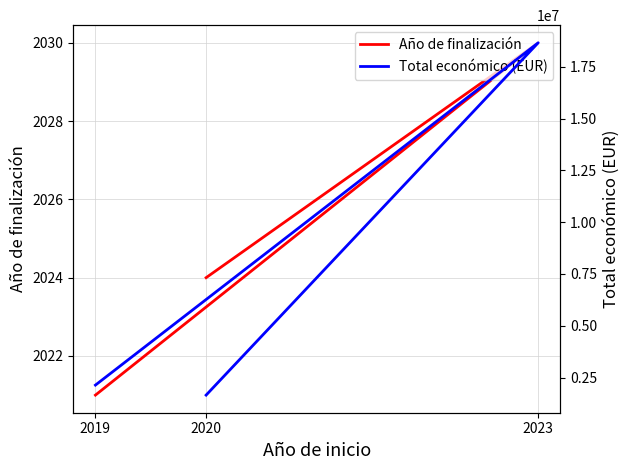

Reading left to right, extract all data points from this chart.

Año de finalización: 2024	2030	2021
Total económico (EUR): 1655288	18656636	2138337